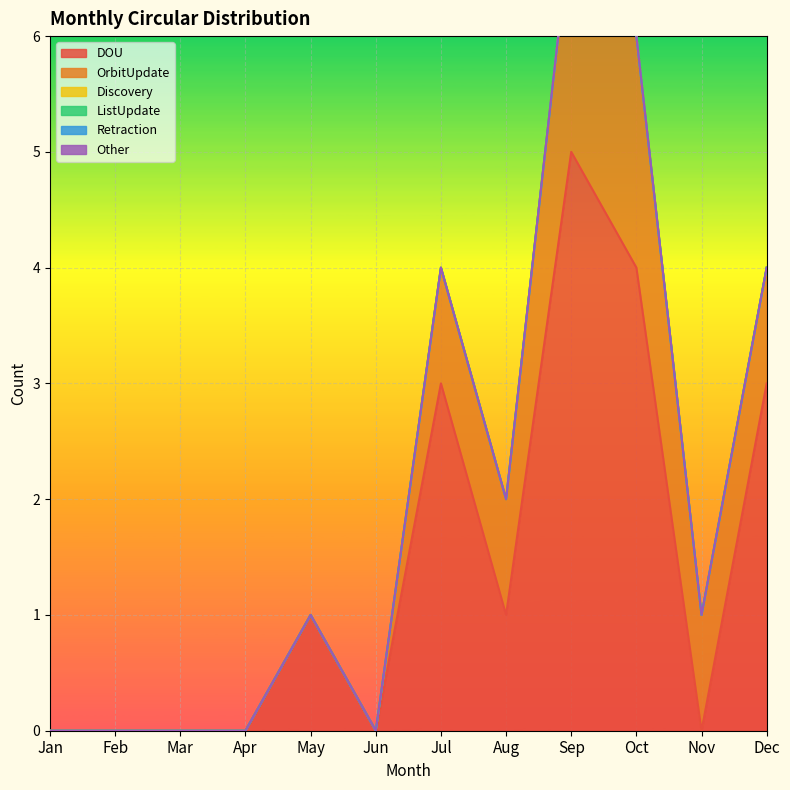

List the labels in order of DOU value, smallest first.

Jan, Feb, Mar, Apr, Jun, Nov, May, Aug, Jul, Dec, Oct, Sep